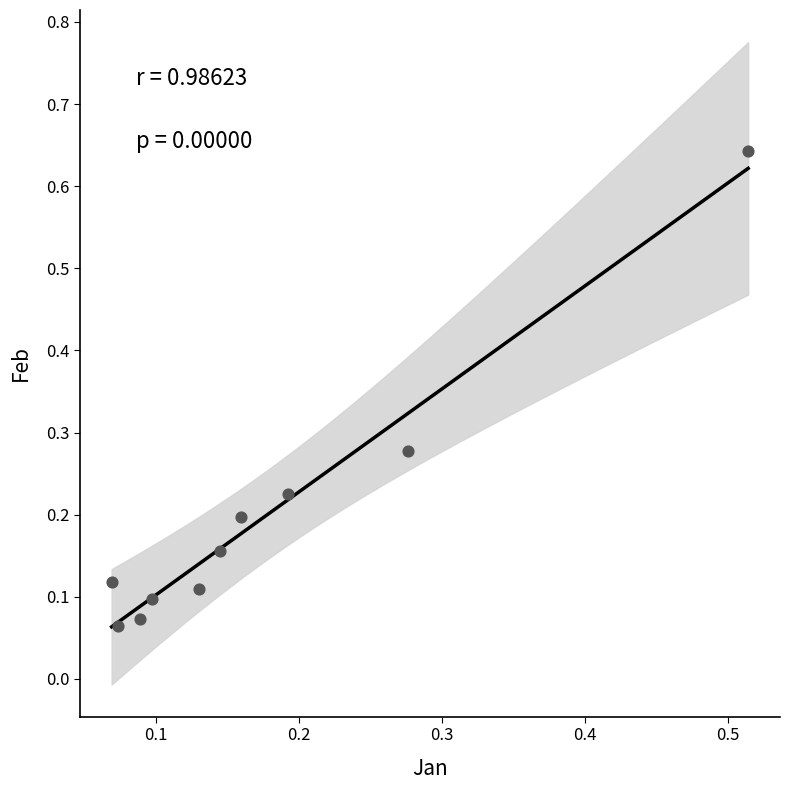

What is the range of X values (max minus min)?

0.4